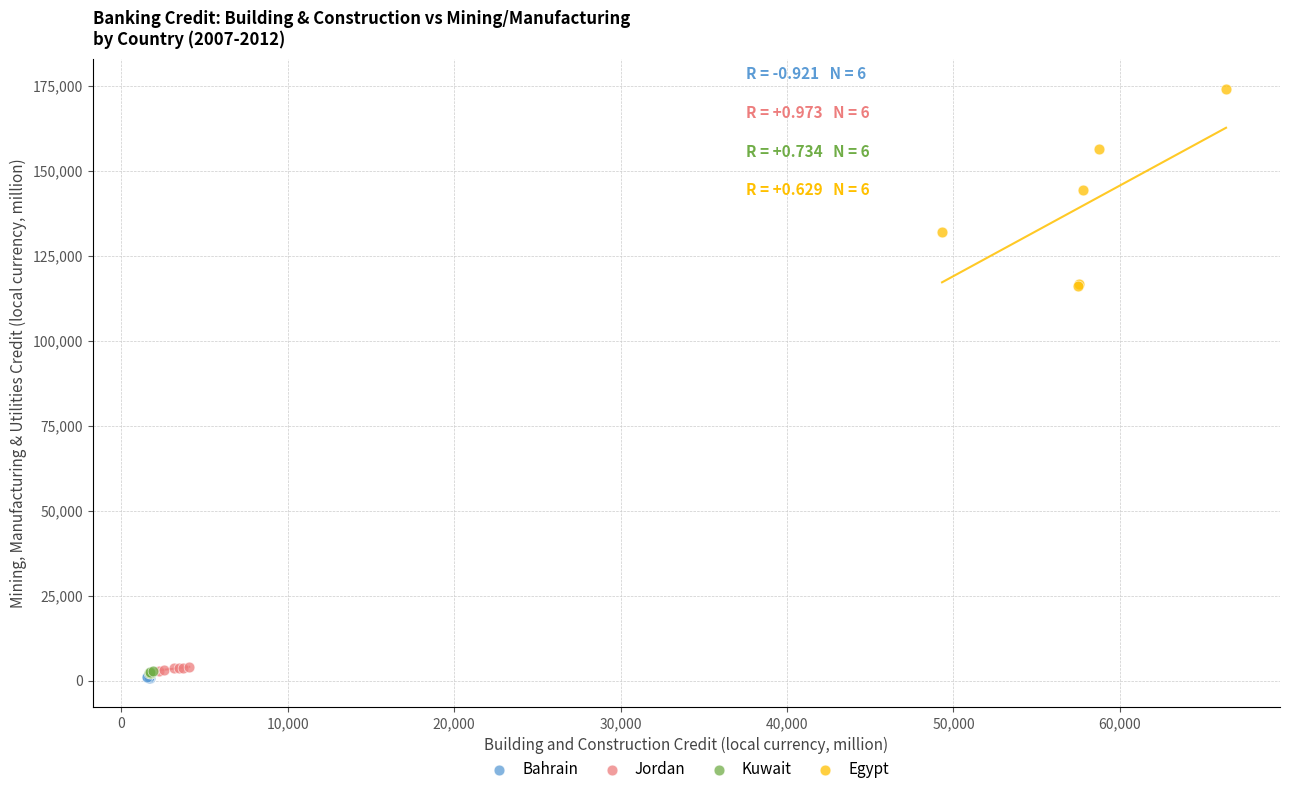

Which series has the largest Y range (max minus min)?

Egypt